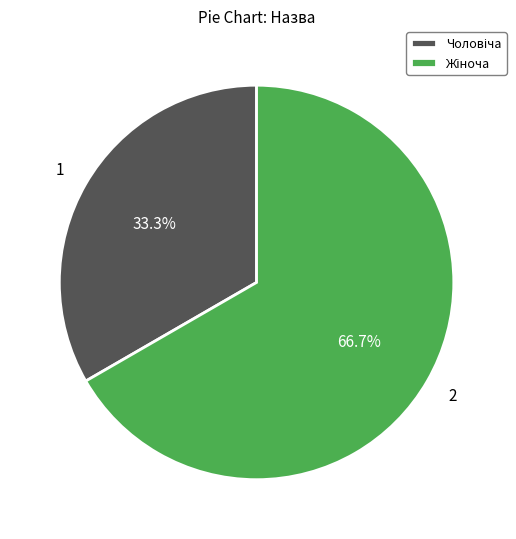

Is there a majority slice in this chart?

Yes